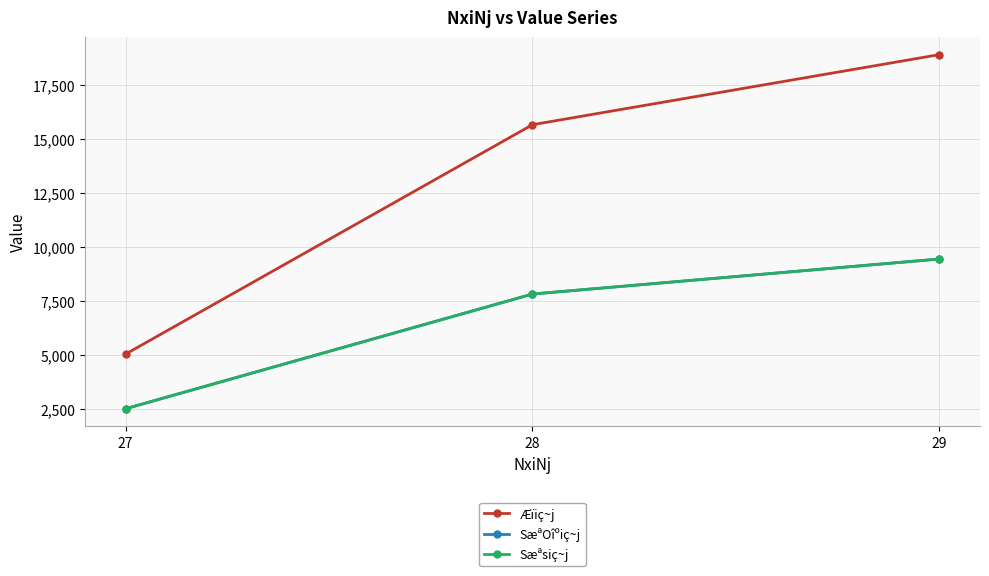

What is the difference between the Æïiç~j values at 29 and 27?

13847